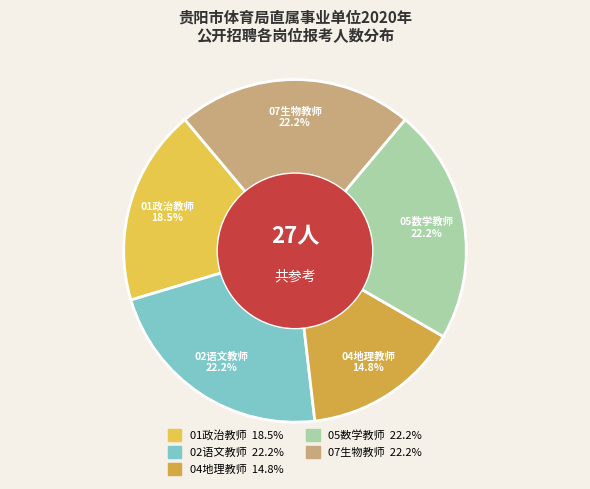

Is there any slice that represents more than half of the pie?

No